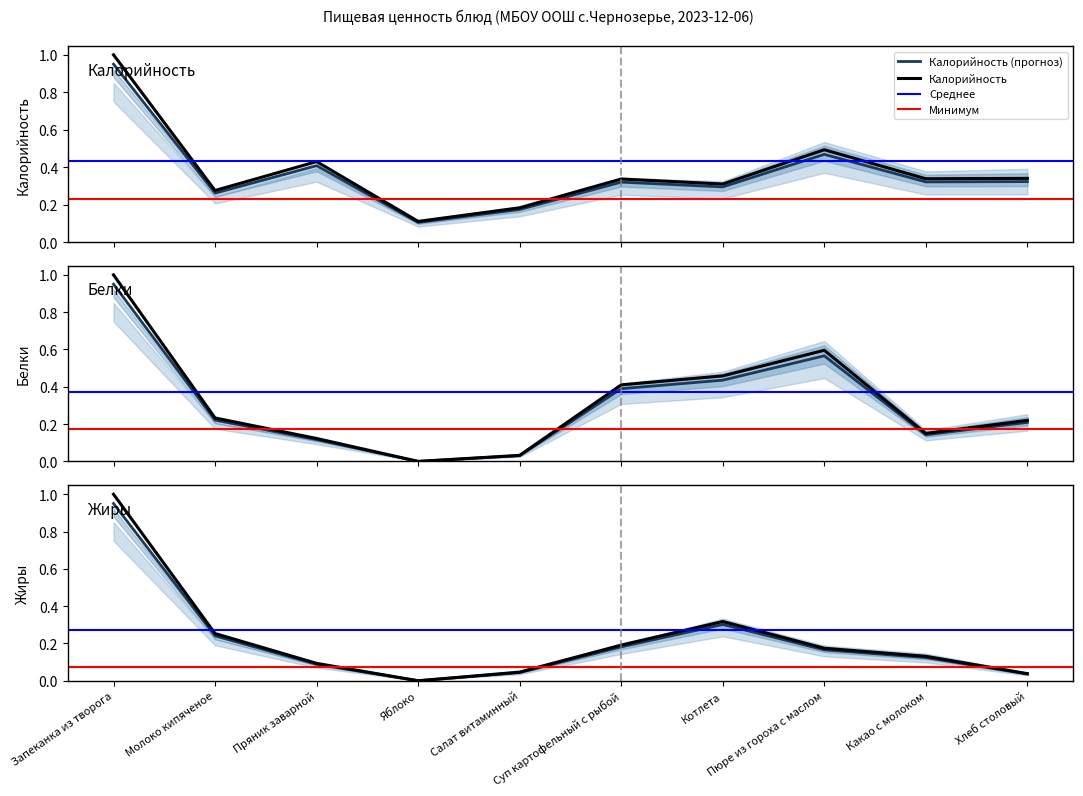

Does the chart have visible grid lines?

No